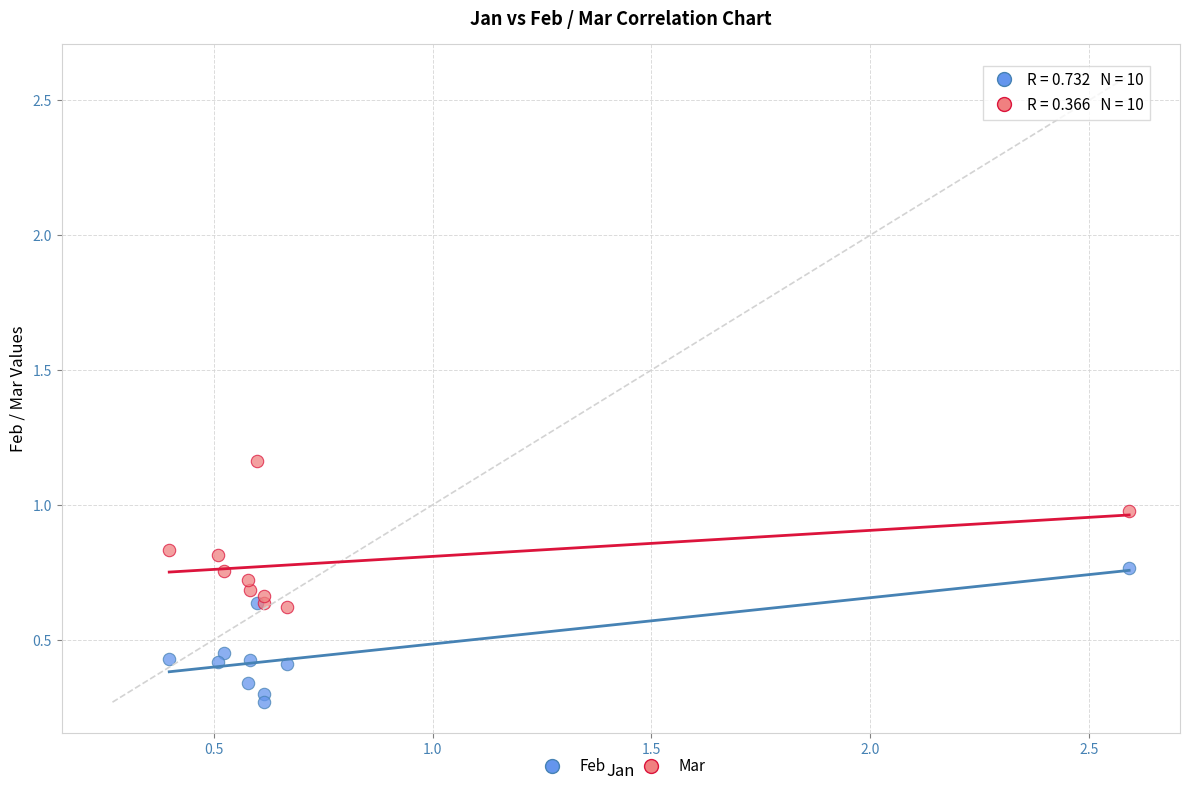

Which series reaches the maximum Y coordinate?

Mar